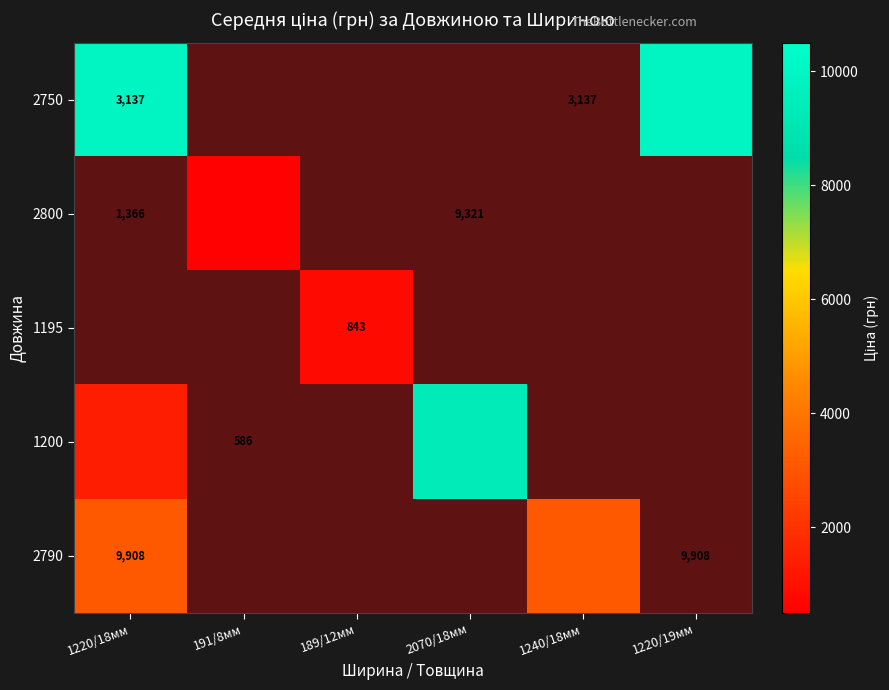

Which label corresponds to the smallest value in the chart?

191/8мм